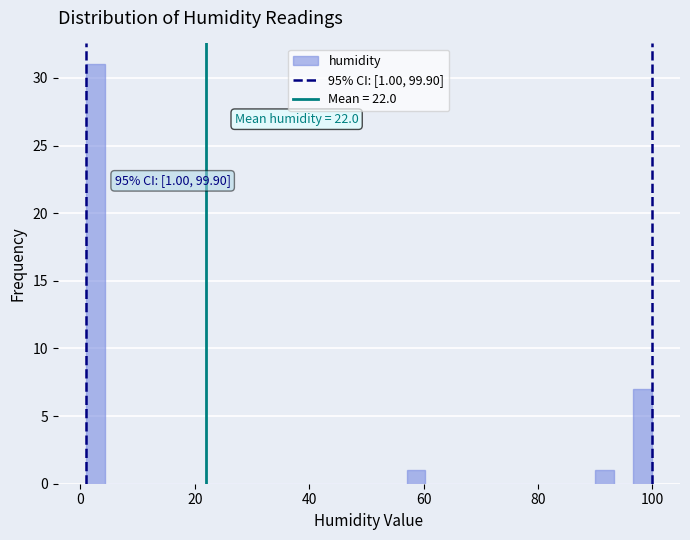

Around what value on the x-axis is the tallest bar? Give the approximate position of its centre, as read against the axis.

2